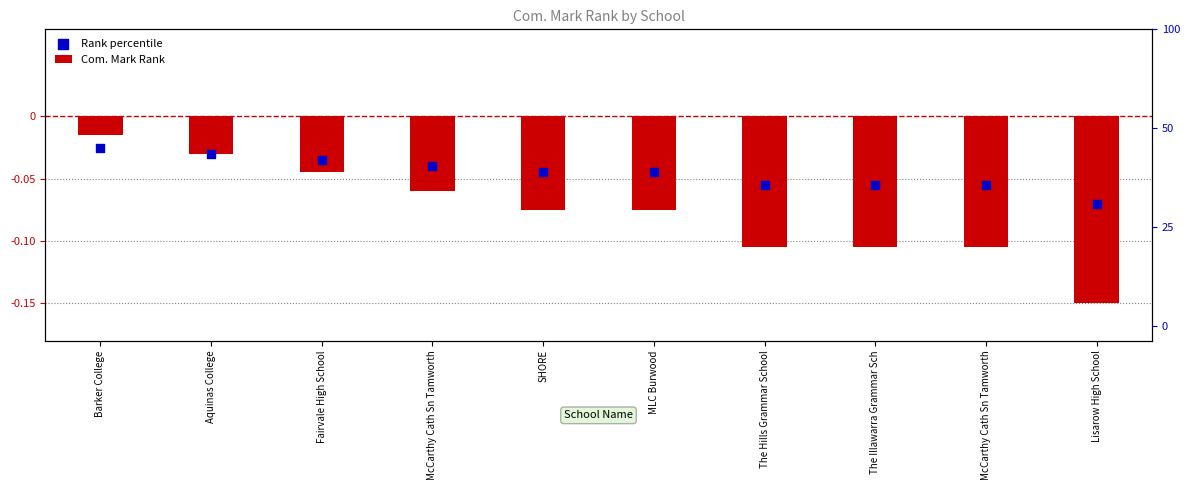

Which series has the largest total across all categories?

Rank percentile